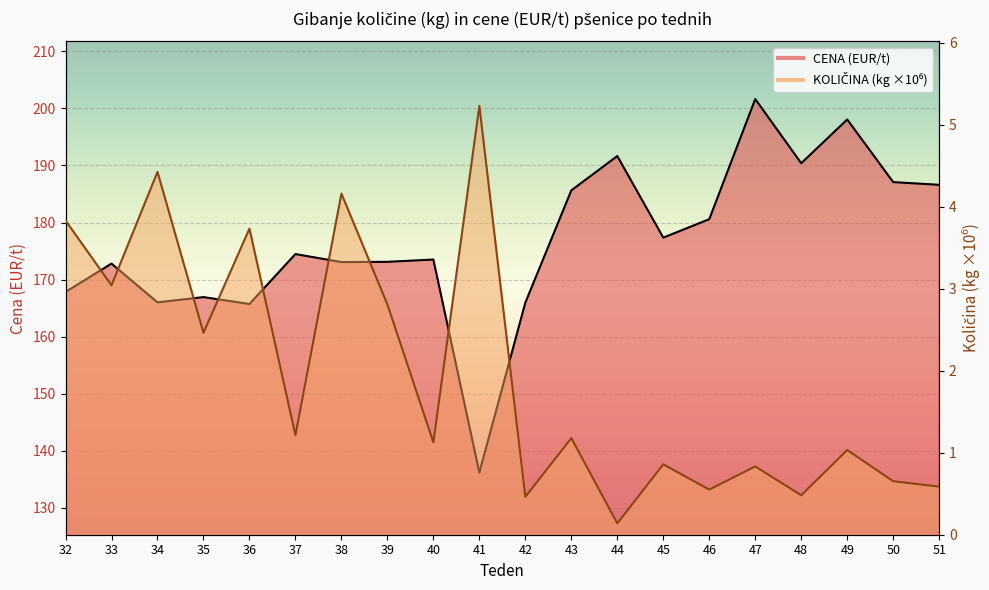

What is the lowest value of the KOLIČINA (kg, ÷10^6) series?

0.1